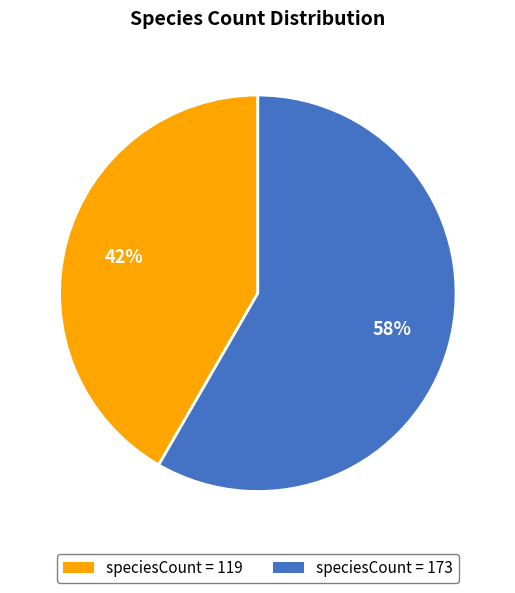

Do speciesCount = 119 and speciesCount = 173 together represent more than half of the pie?

Yes